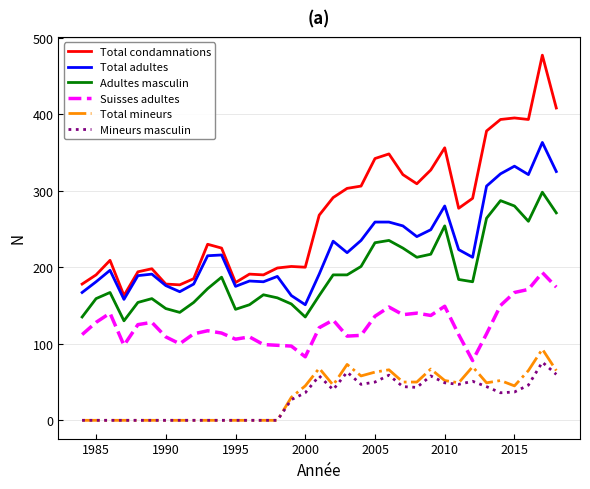

Which series has the largest total across all categories?

Total condamnations